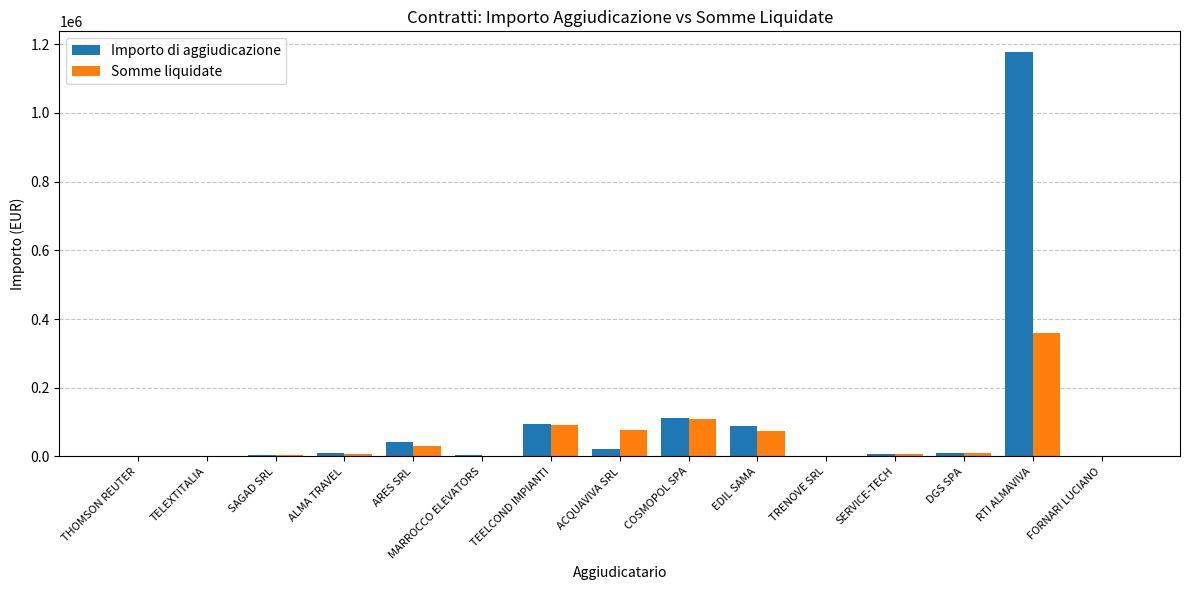

The Importo di aggiudicazione series shows 160574.7 at TEELCOND IMPIANTI. True or false?

False